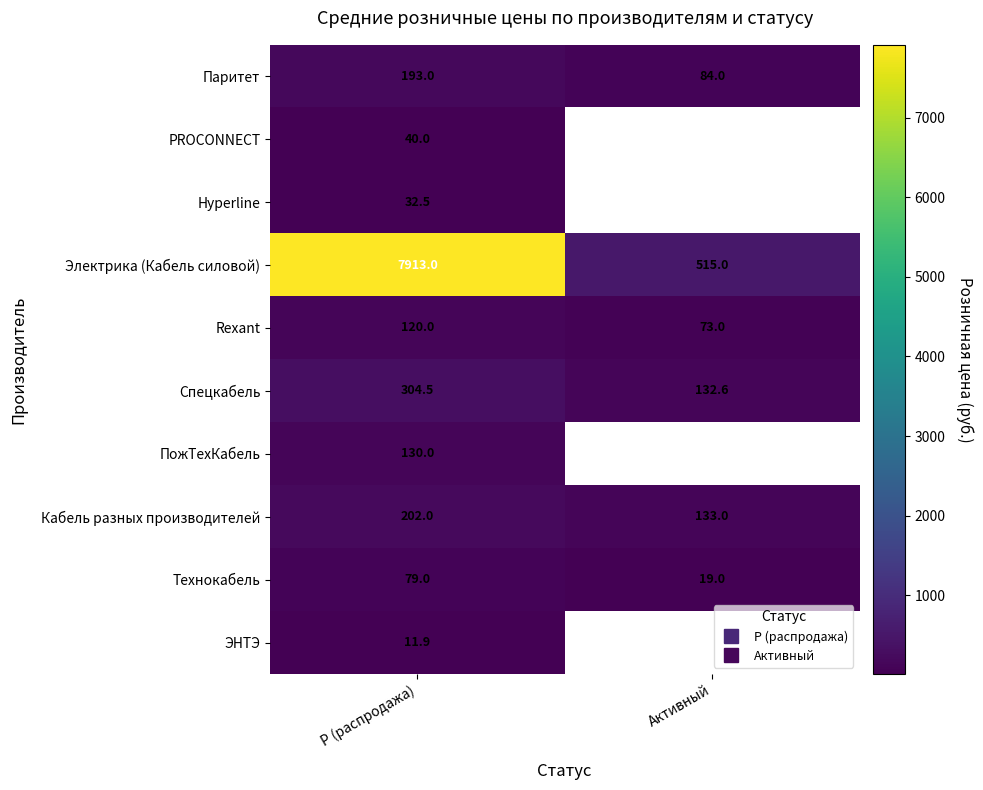

Between Р (распродажа) and Активный, which is larger?

Р (распродажа)